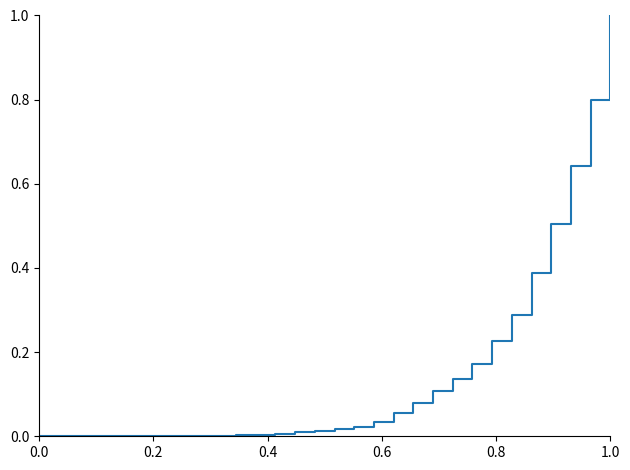

What is the greatest value displayed?

1.0